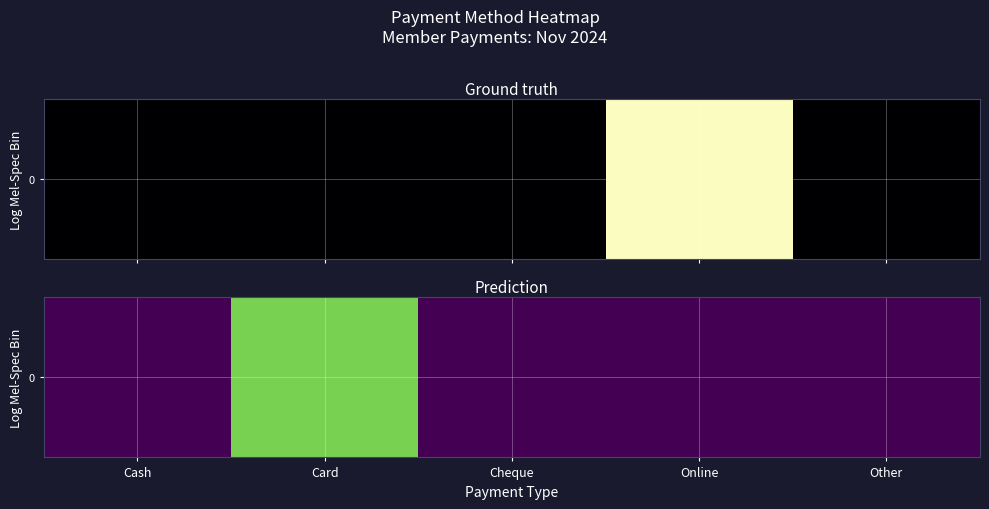

True or false: the data shows -4724 at Cheque.

False